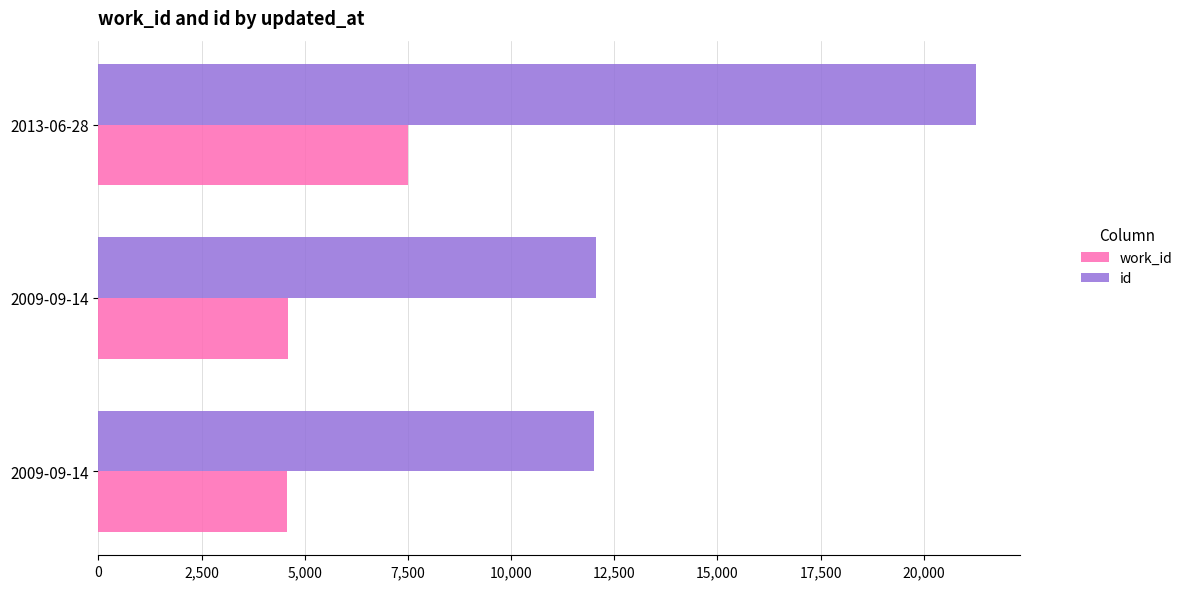

How many data points does each series have?

3